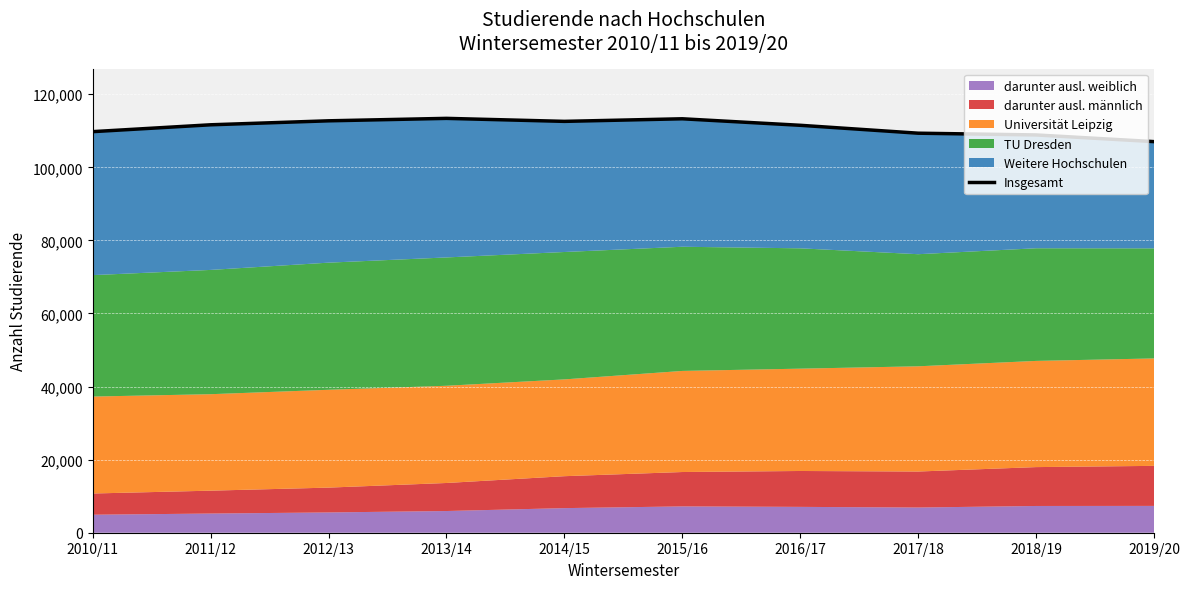

Reading left to right, extract all data points from this chart.

2010/11=109761	2011/12=111635	2012/13=112724	2013/14=113394	2014/15=112574	2015/16=113281	2016/17=111499	2017/18=109336	2018/19=108858	2019/20=107029